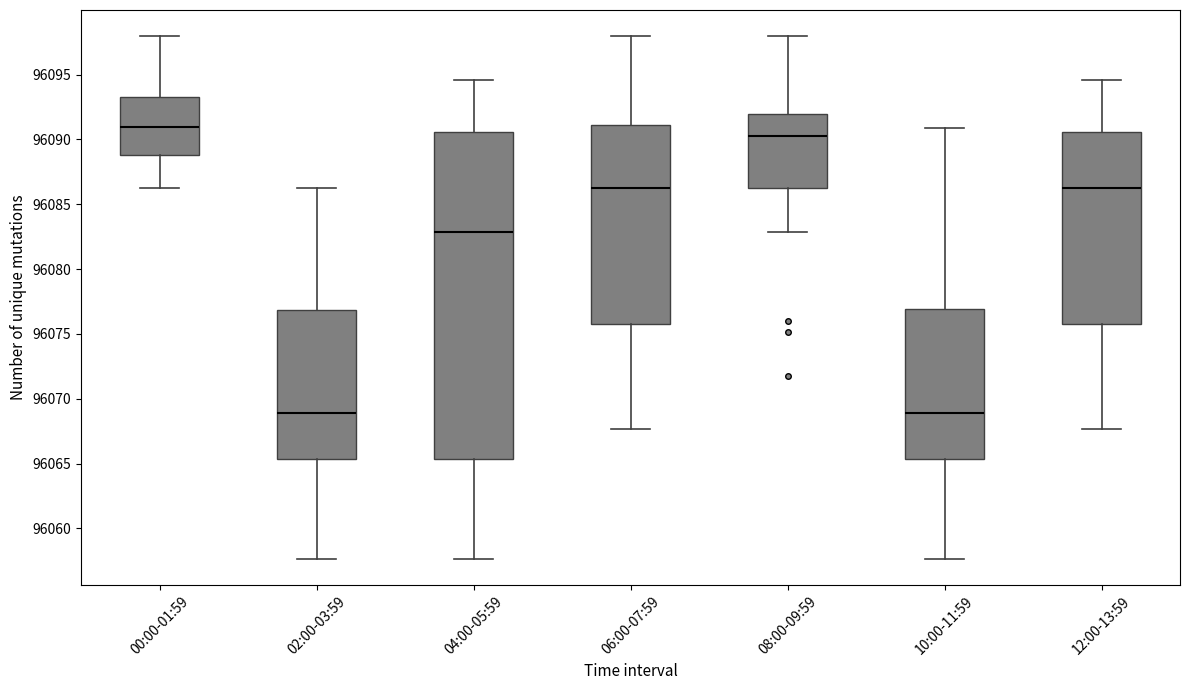

Reading left to right, read every box against the y-axis: the position of its median line, the range the box covers, and the ends of its whiskers. The values are not printed on the chart, so give them approximately, as read against the axis.

00:00-01:59: median 96091.0, box 96089.0 to 96093.5, whiskers 96086.5 to 96098.0
02:00-03:59: median 96069.0, box 96065.5 to 96077.0, whiskers 96057.5 to 96086.5
04:00-05:59: median 96083.0, box 96065.5 to 96090.5, whiskers 96057.5 to 96094.5
06:00-07:59: median 96086.5, box 96076.0 to 96091.0, whiskers 96067.5 to 96098.0
08:00-09:59: median 96090.5, box 96086.5 to 96092.0, whiskers 96083.0 to 96098.0
10:00-11:59: median 96069.0, box 96065.5 to 96077.0, whiskers 96057.5 to 96091.0
12:00-13:59: median 96086.5, box 96076.0 to 96090.5, whiskers 96067.5 to 96094.5